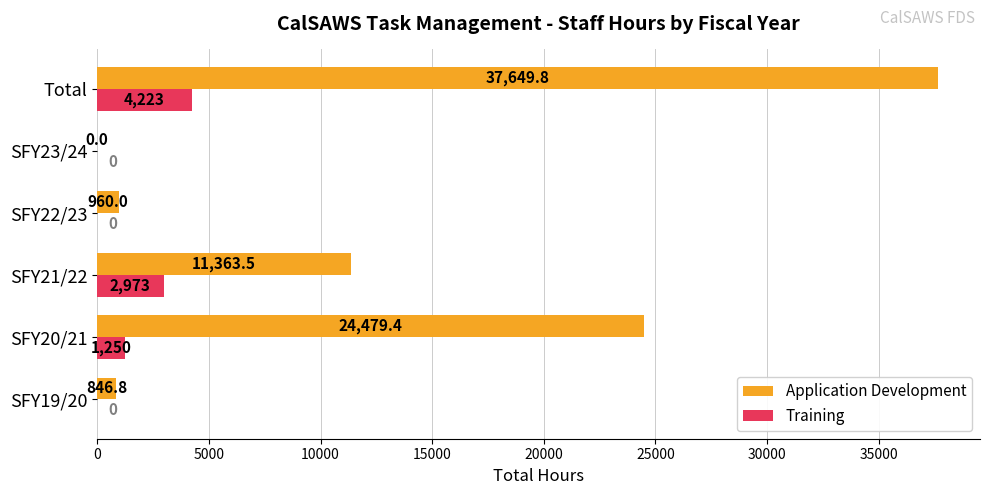

How many Training values are between 0 and 2973?

5